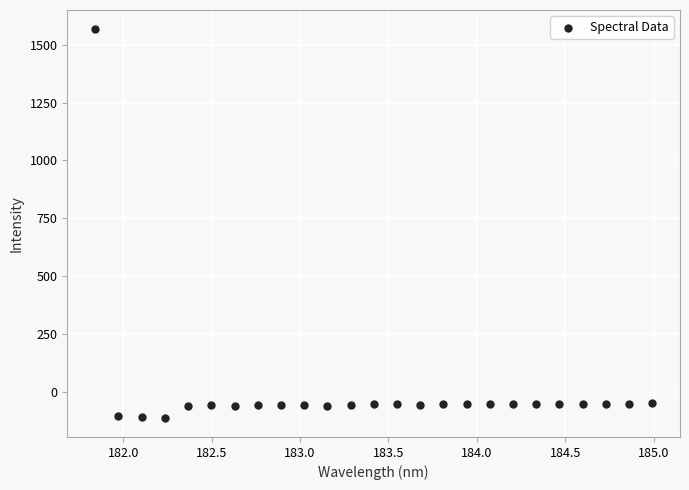

What is the range of Y values (max minus min)?

1676.5